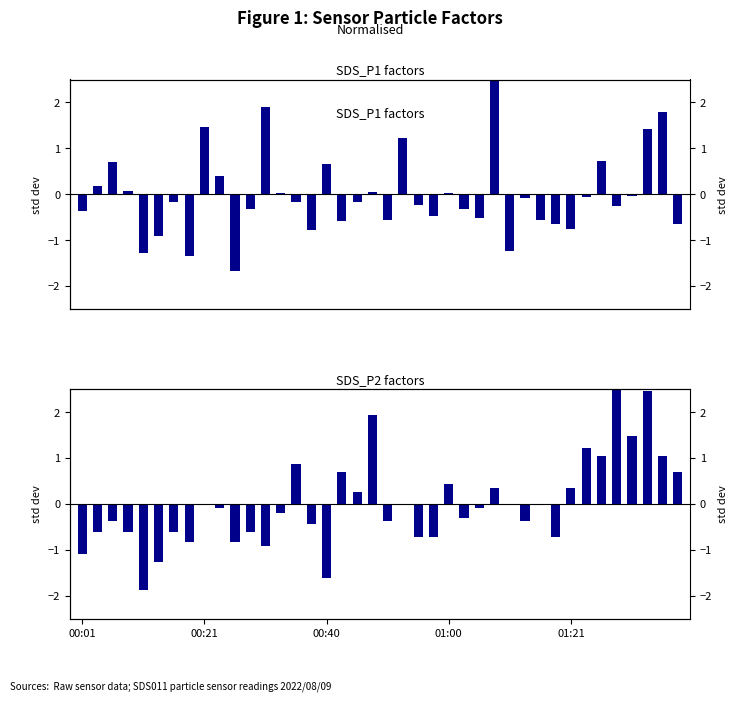

How many categories are shown in the chart?

40